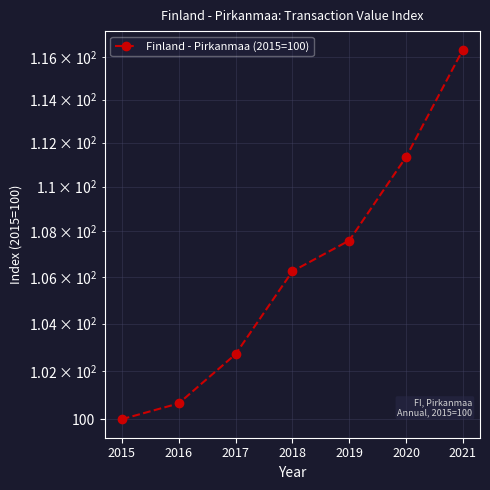

The chart shows a value of 75.6 at 2020. True or false?

False